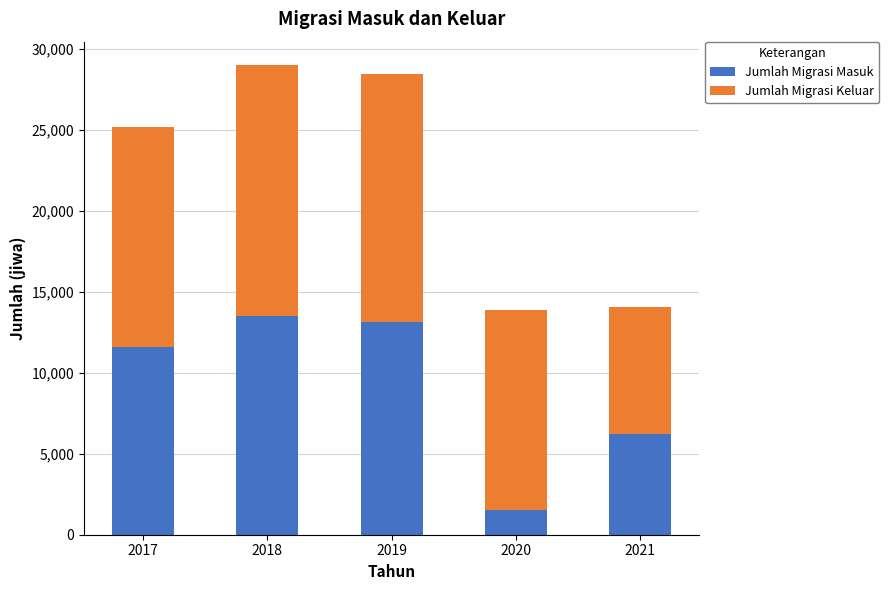

What is the maximum value for Jumlah Migrasi Masuk?

13508